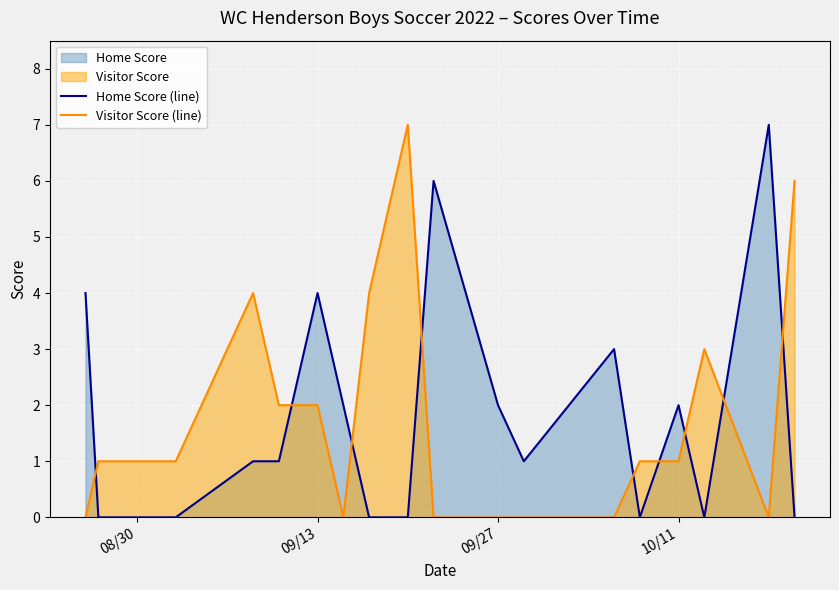

Which series ends up on top after the final intersection of Home Score (line) and Visitor Score (line)?

Visitor Score (line)